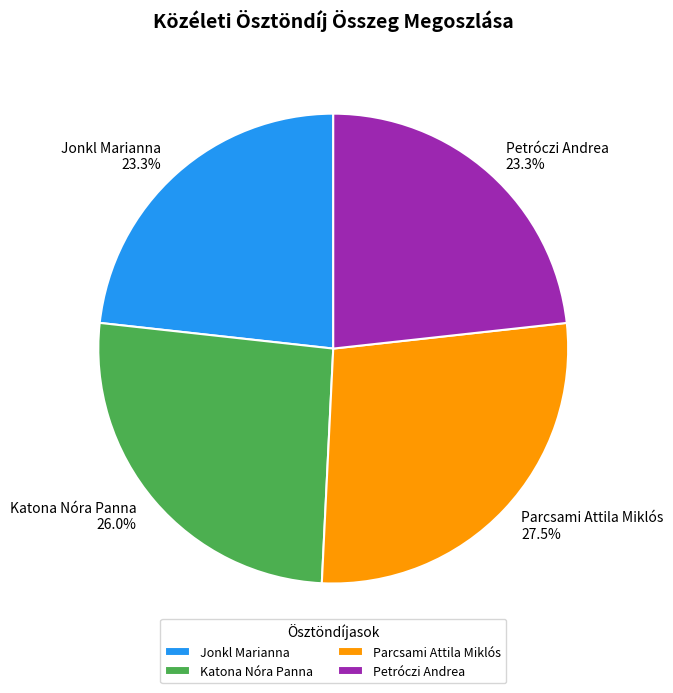

Does Jonkl Marianna account for over 50% of the chart?

No